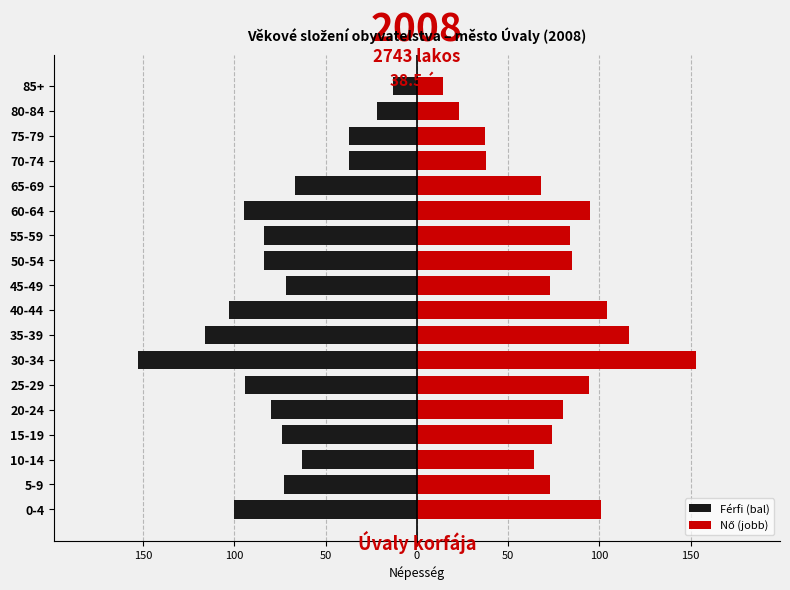

Rank the series by their maximum value, from lowest to highest.

Férfi (bal), Nő (jobb)